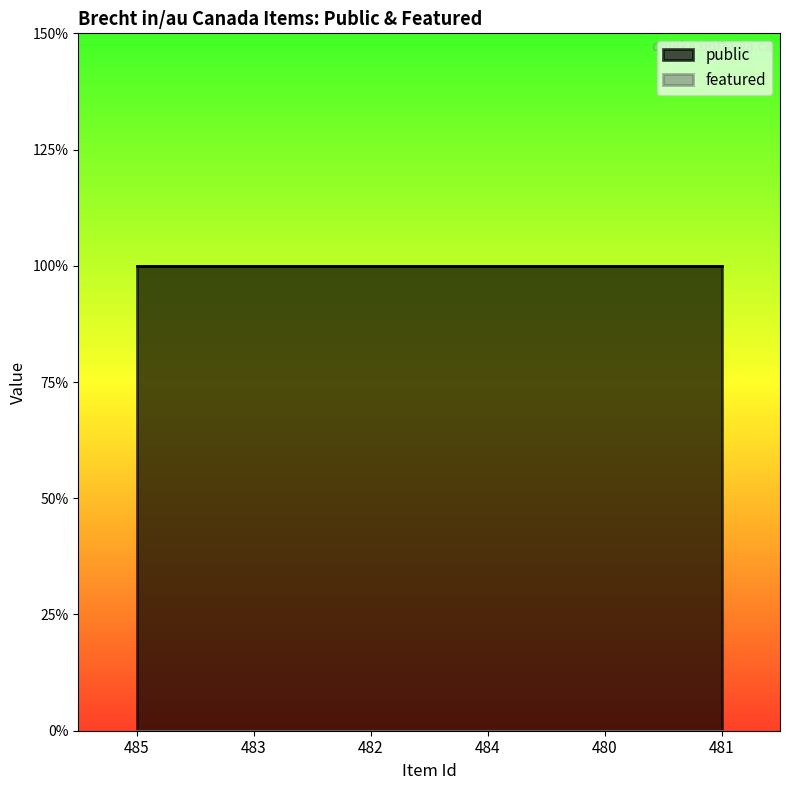

What is the total value across all series at 480?

1